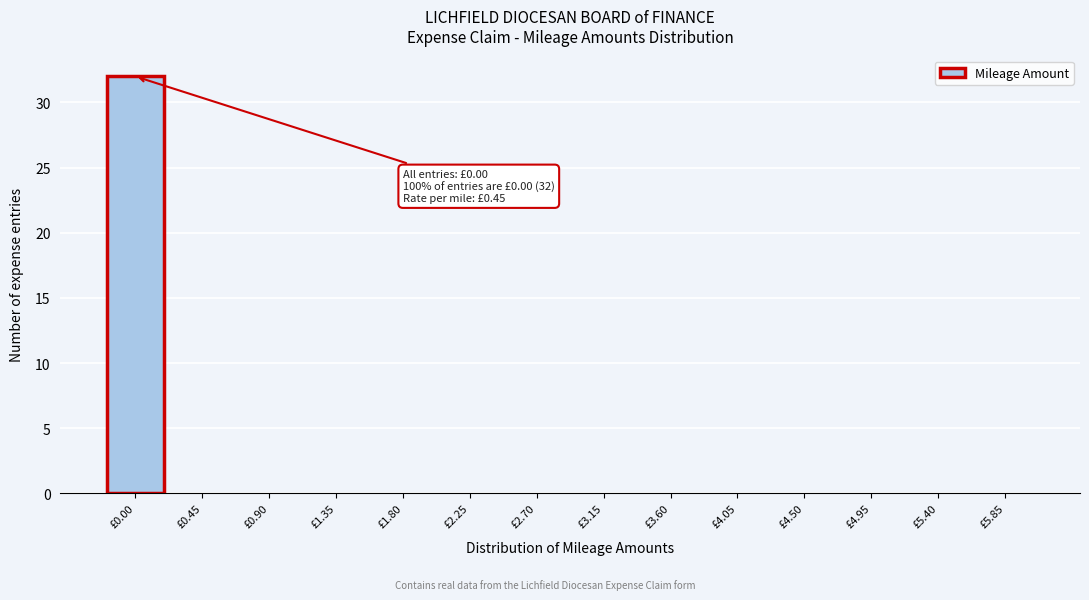

Reading left to right, what are all the values shown in this chart?

£0.00=32	£0.45=0	£0.90=0	£1.35=0	£1.80=0	£2.25=0	£2.70=0	£3.15=0	£3.60=0	£4.05=0	£4.50=0	£4.95=0	£5.40=0	£5.85=0